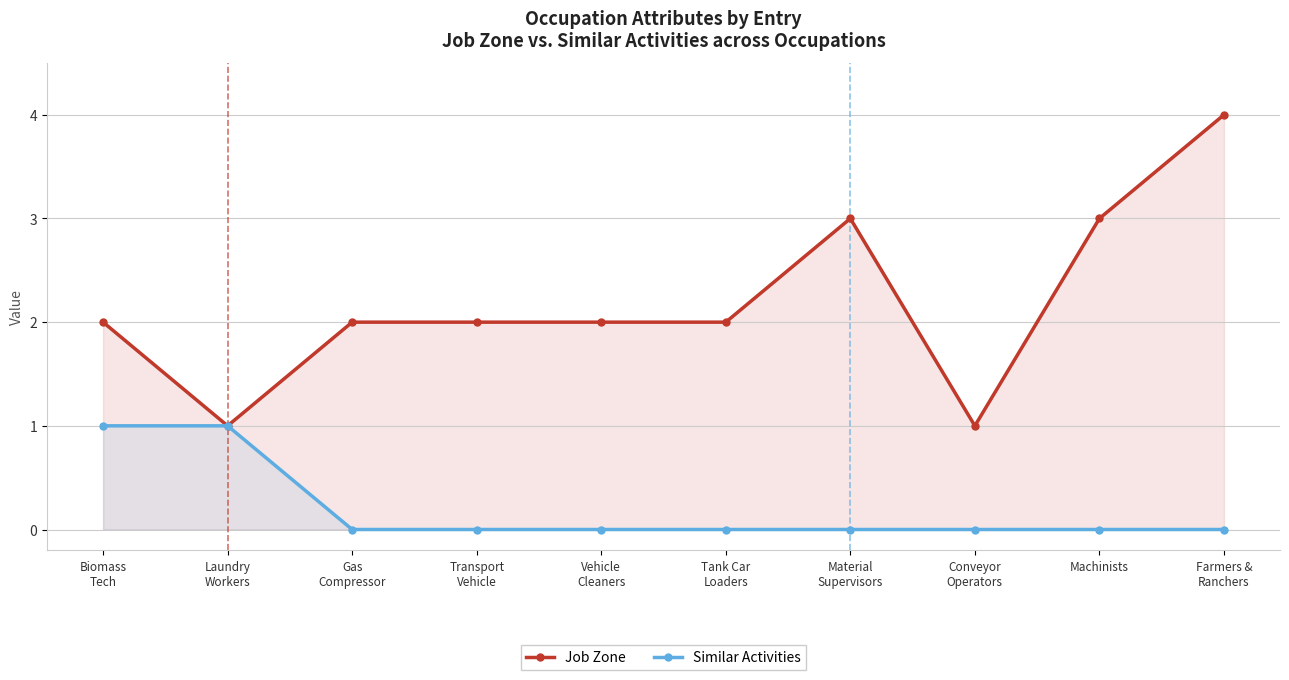

What is the label of the 7th point from the left?

Material
Supervisors